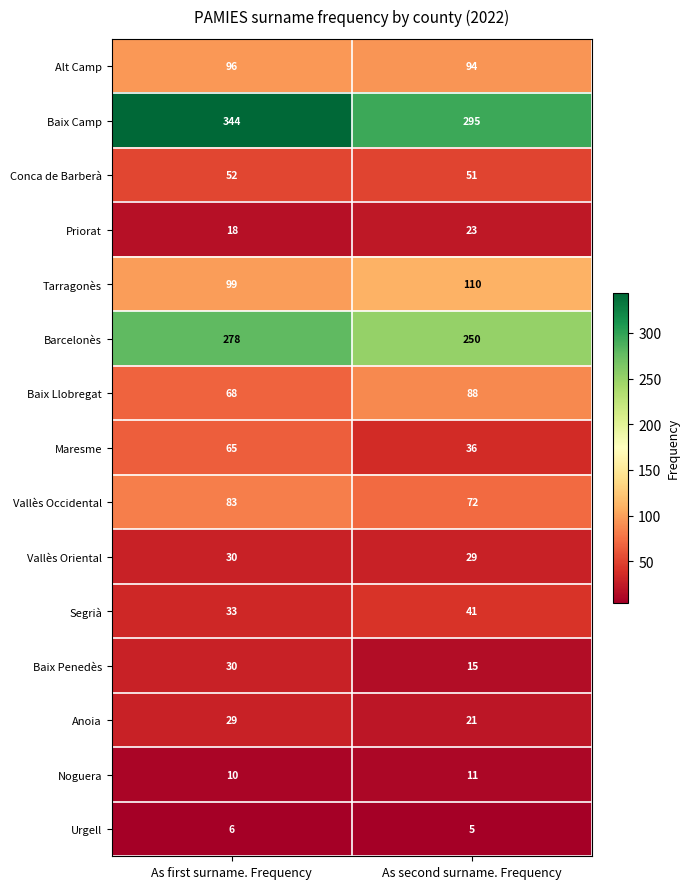

What is the sum of the Vallès Occidental values at As first surname. Frequency and As second surname. Frequency?

155